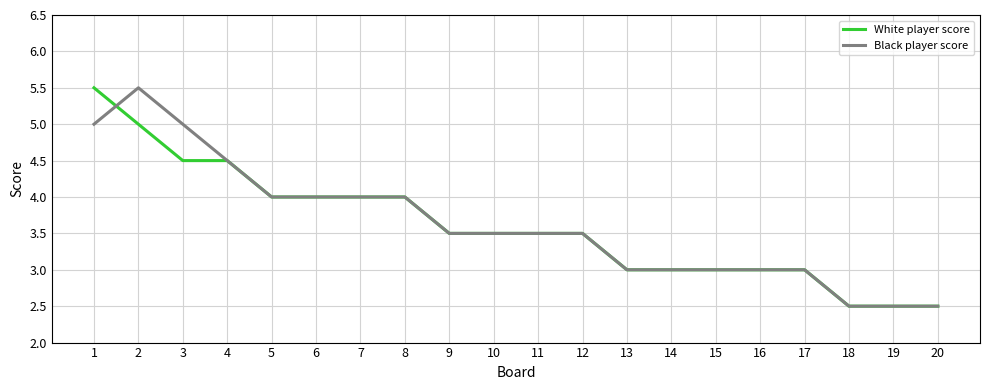

What is the total value across all series at 16?

6.0